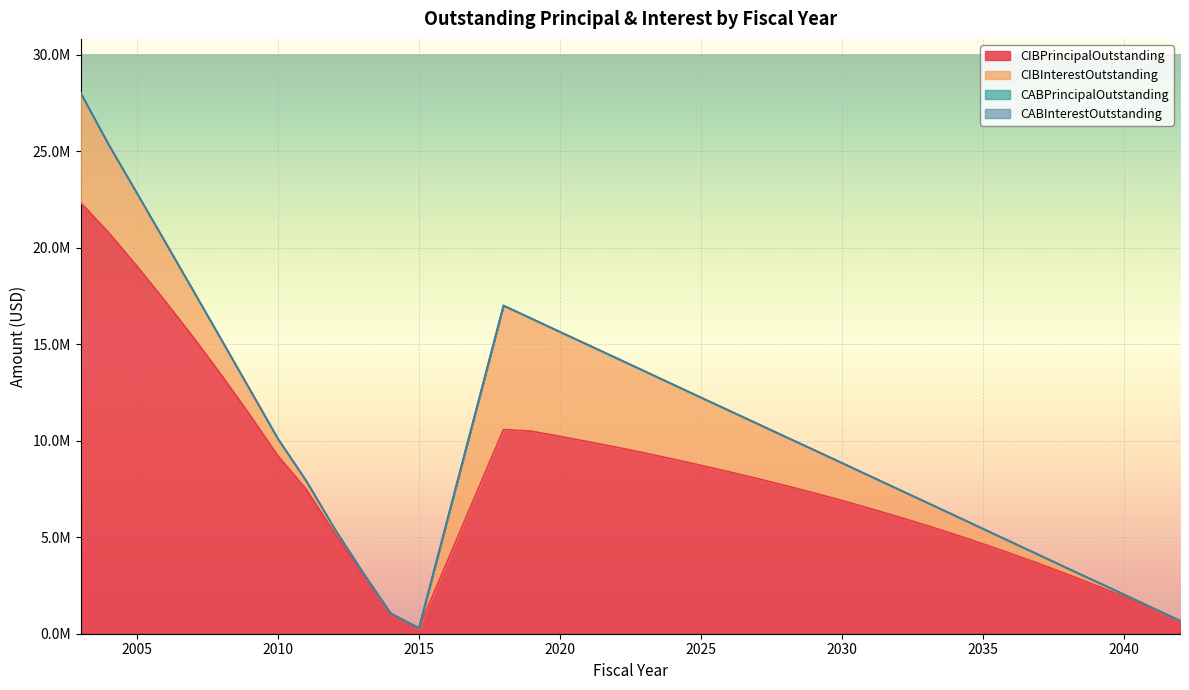

How many lines are shown in the chart?

4